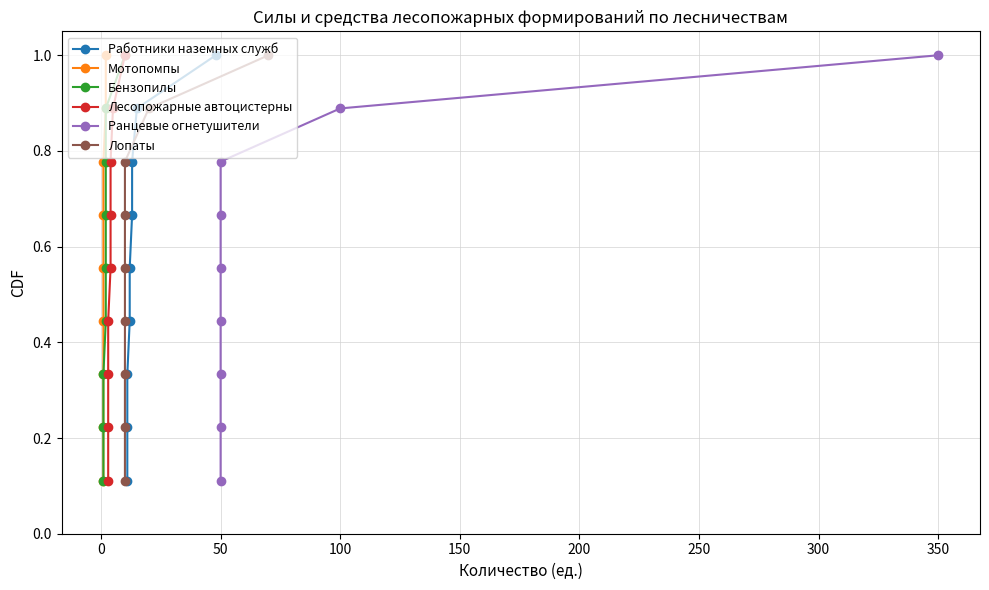

The value of Лопаты at 150 is 0.2. True or false?

False